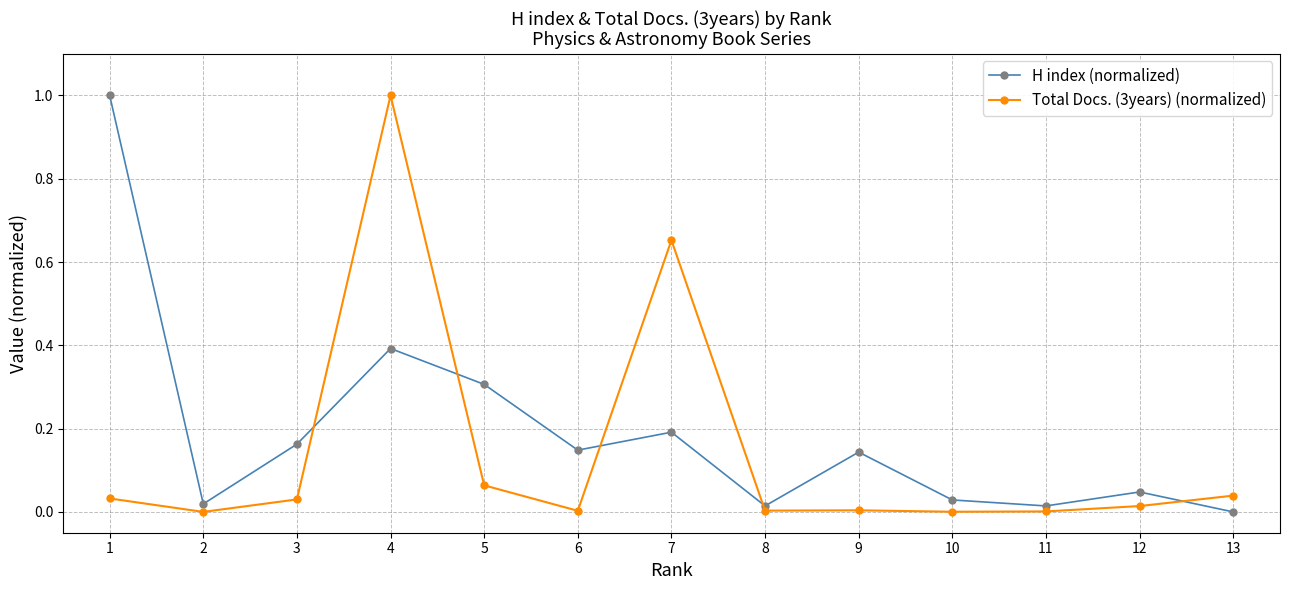

How many lines are shown in the chart?

2